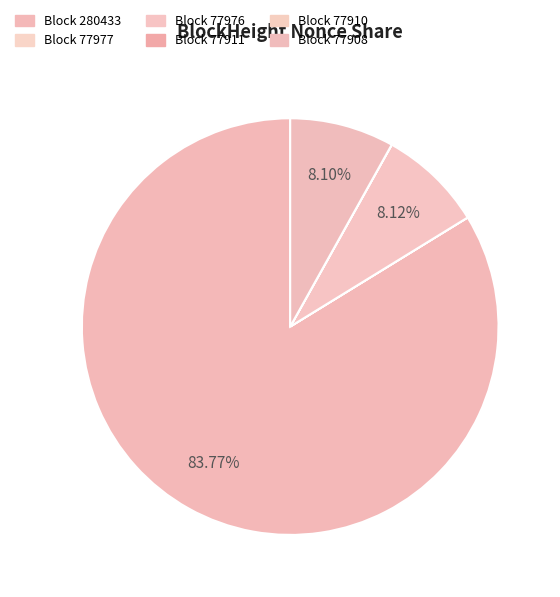

To the nearest percent, what is the average slice percentage?

17%